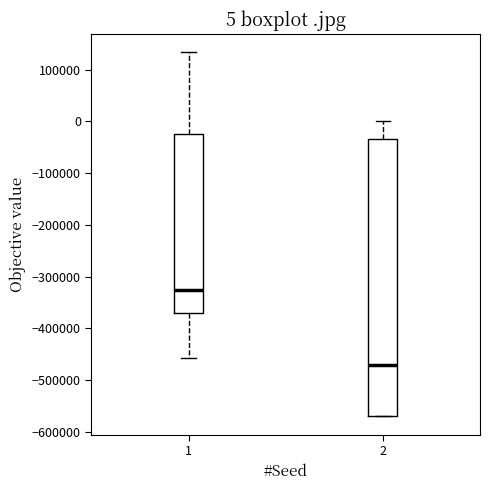

Which box is the tallest, from its lower edge to its upper edge?

2